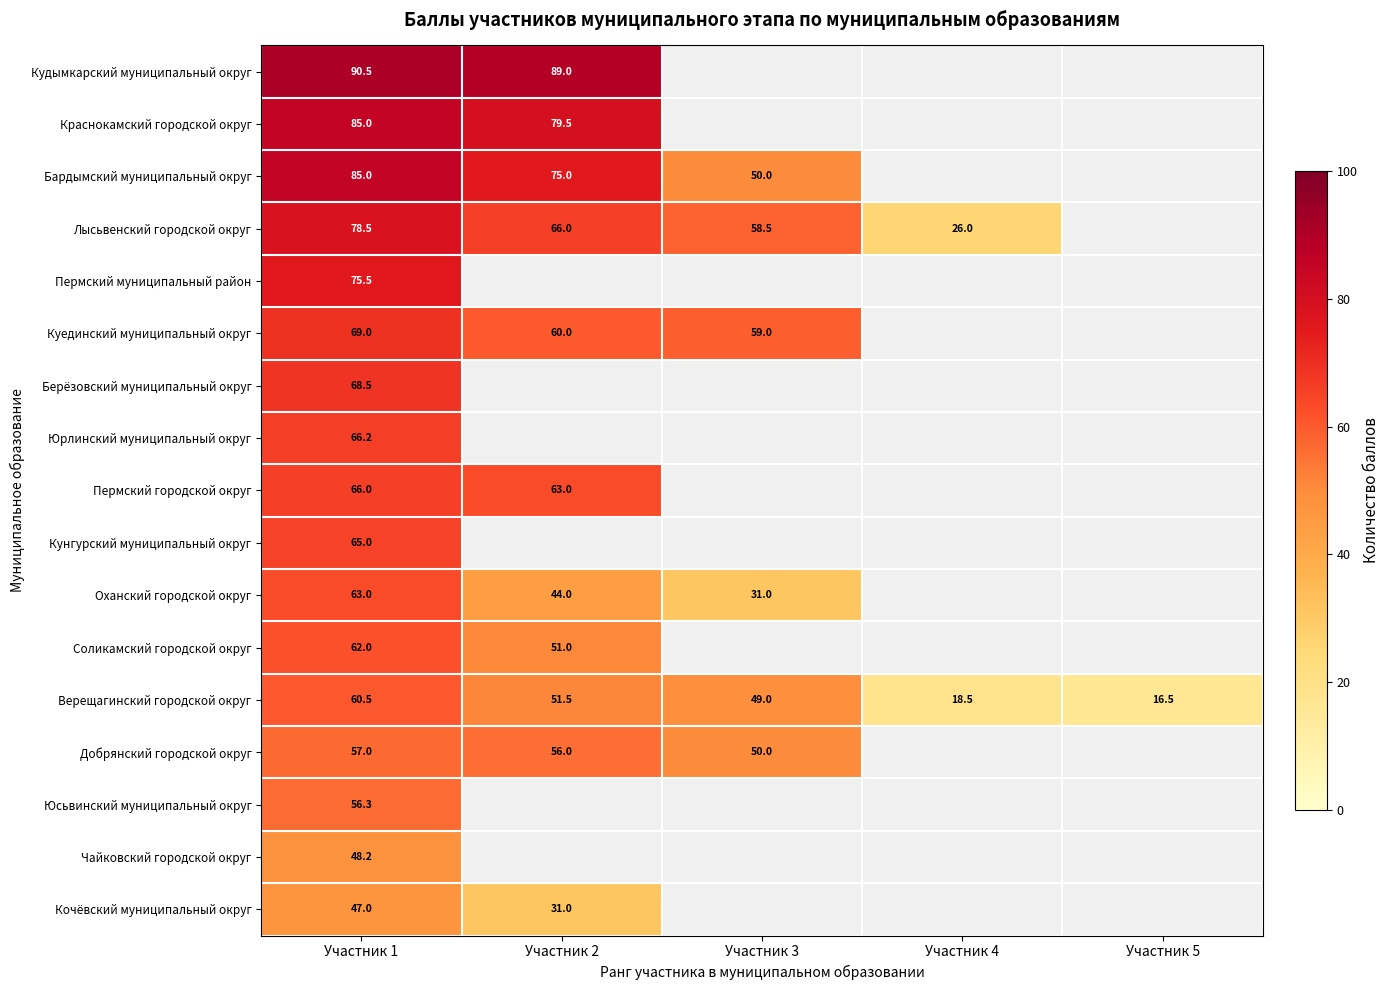

The Бардымский муниципальный округ series shows 135.5 at Участник 1. True or false?

False